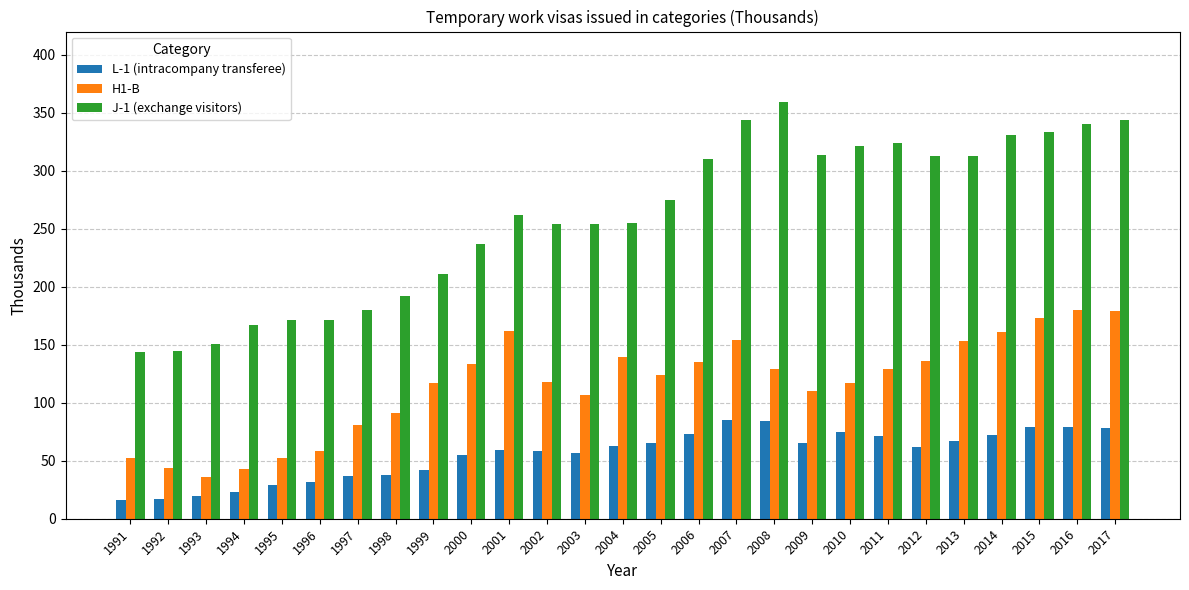

What is the difference between the J-1 (exchange visitors) values at 1993 and 1994?

16